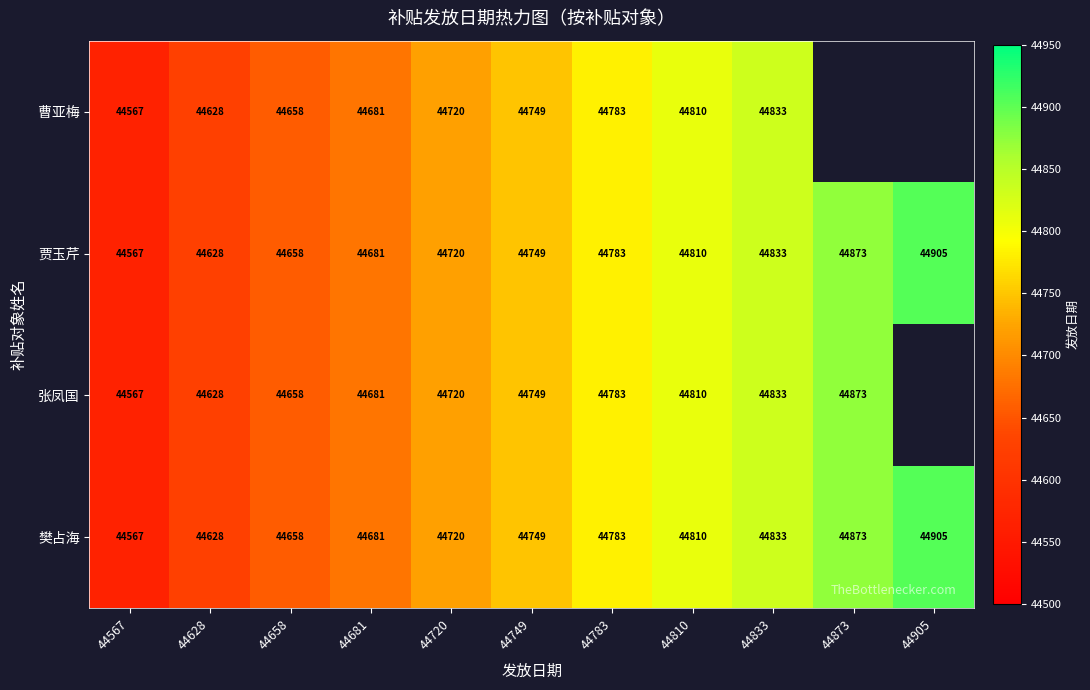

What is the sum of the 樊占海 values at 44905 and 44833?

89738